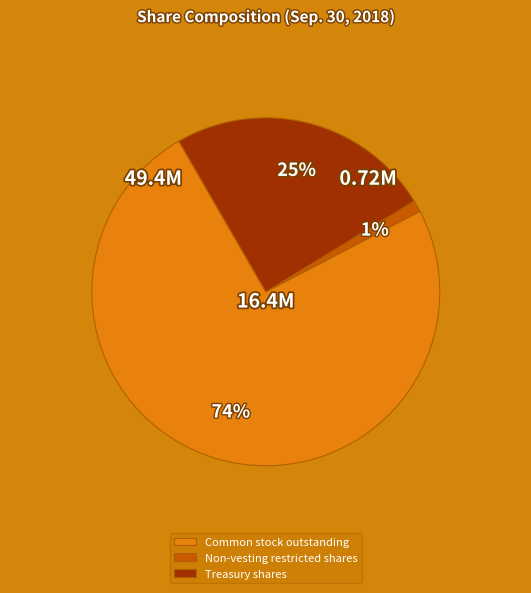

Rank the categories by value from lowest to highest.

Non-vesting restricted shares, Treasury shares, Common stock outstanding